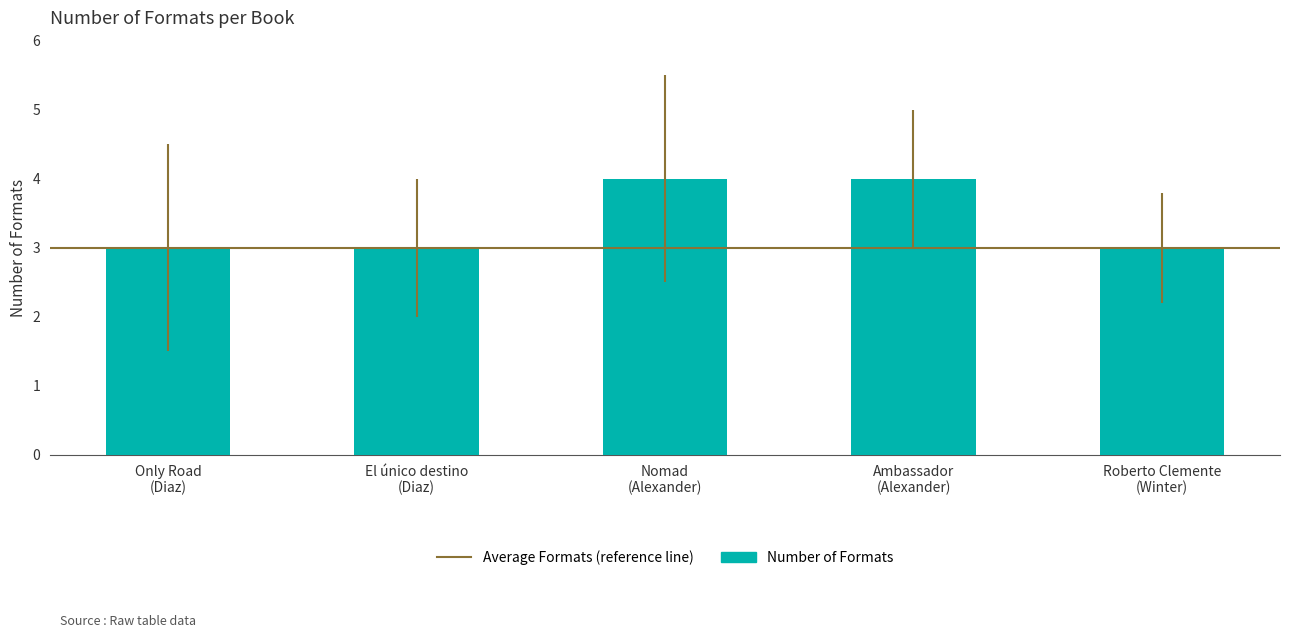

Count the number of data series in this chart.

1